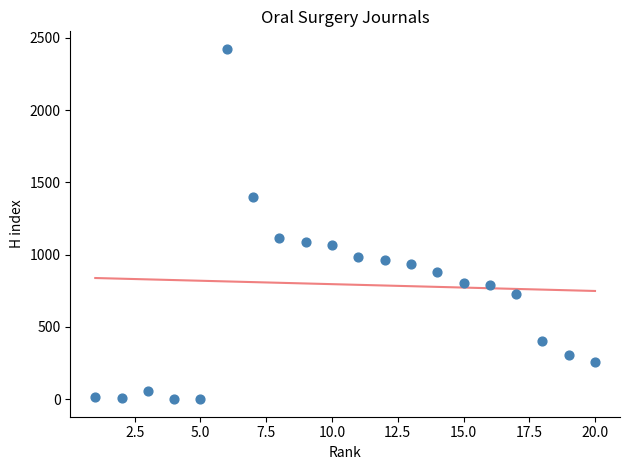

What is the range of X values (max minus min)?

19